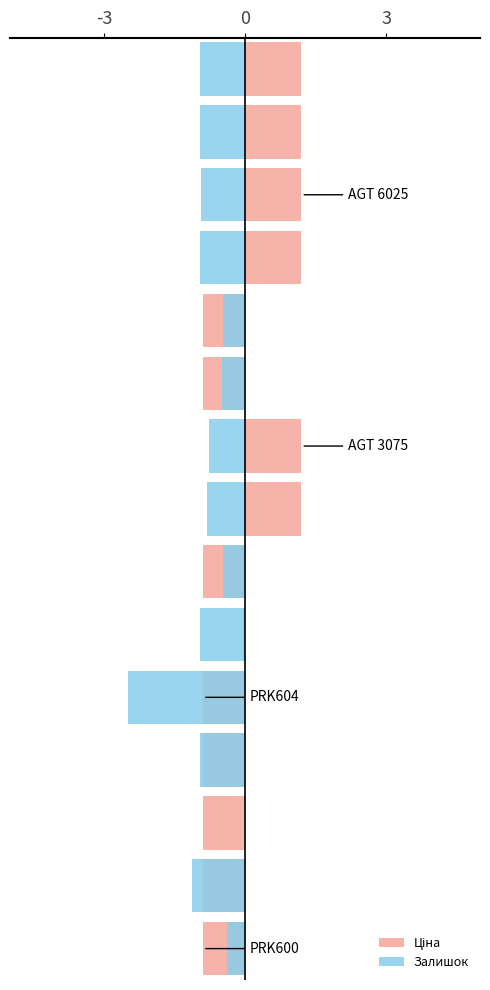

Which category has the highest value in the Залишок series?

12